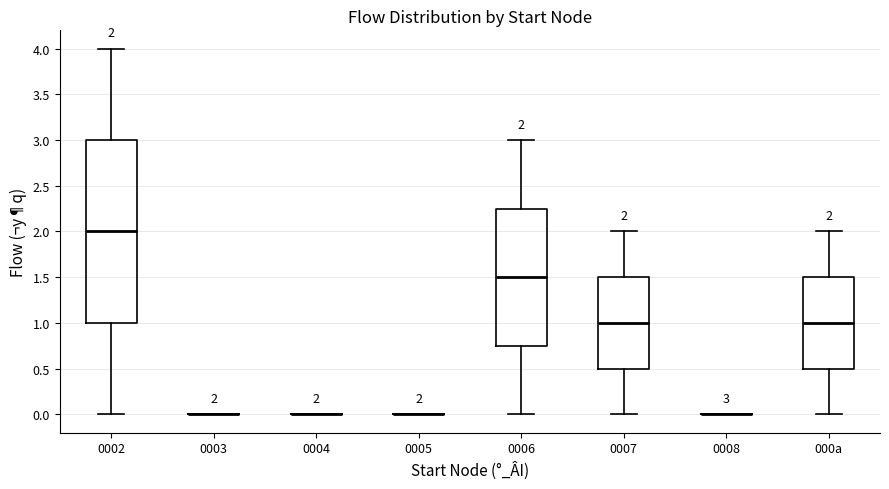

Comparing the boxes themselves (not the whiskers), which one is the tallest?

0002